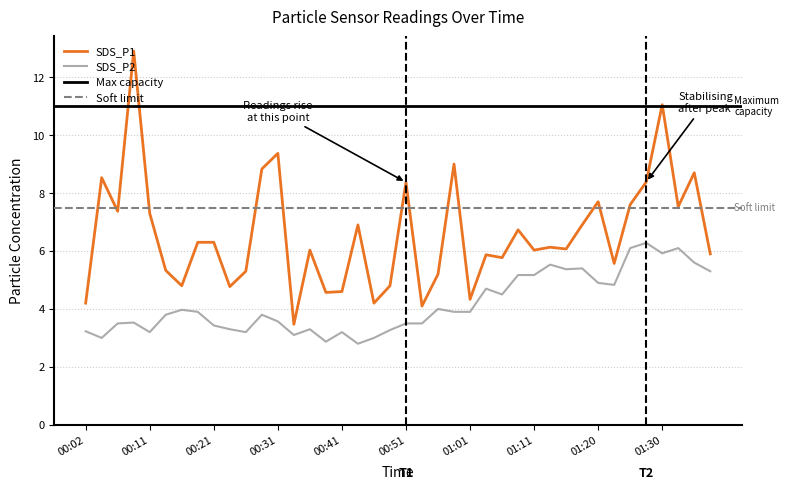

True or false: SDS_P2 has a value of 3.4 at 00:21.

True